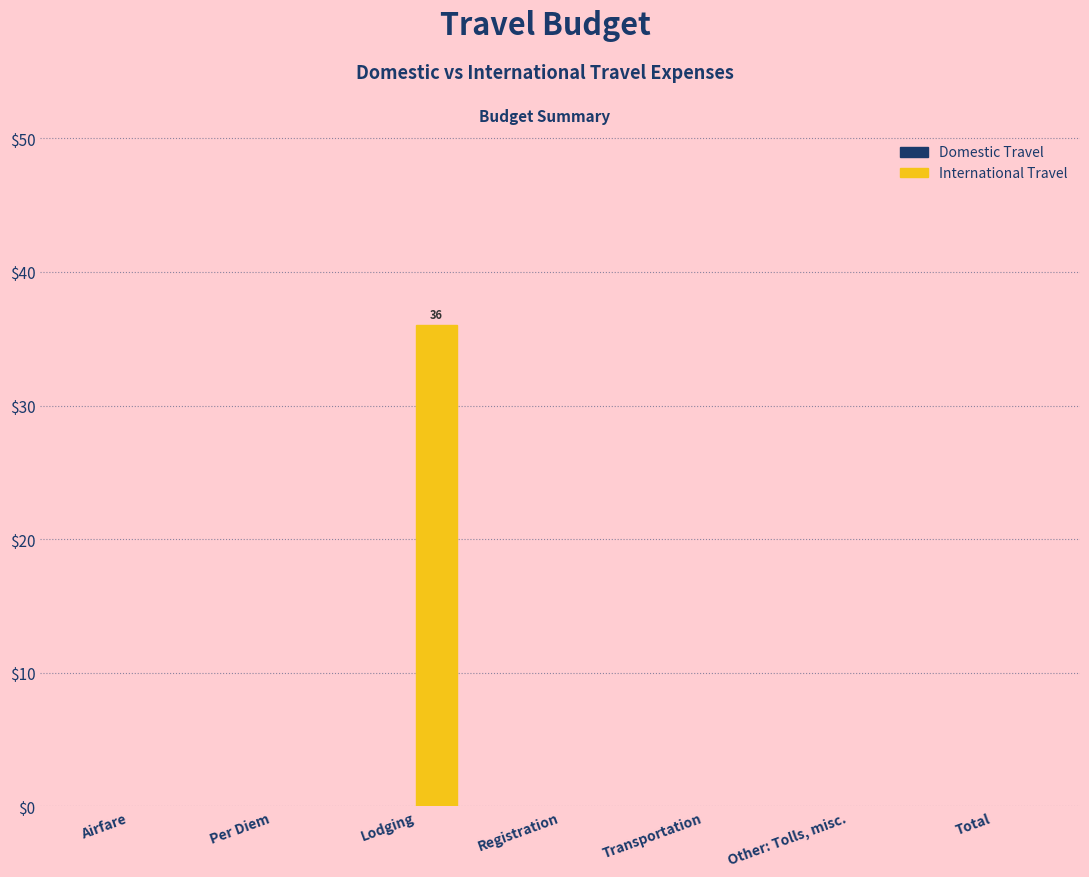

The value at Transportation is -16. True or false?

False